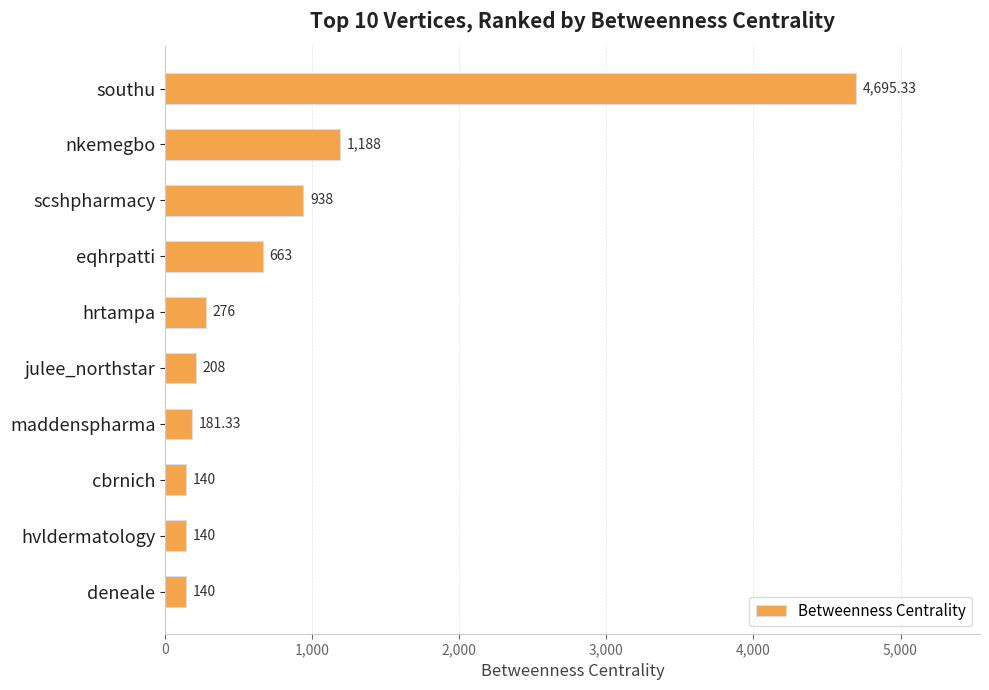

What is the difference between the maximum and minimum values?

4555.3